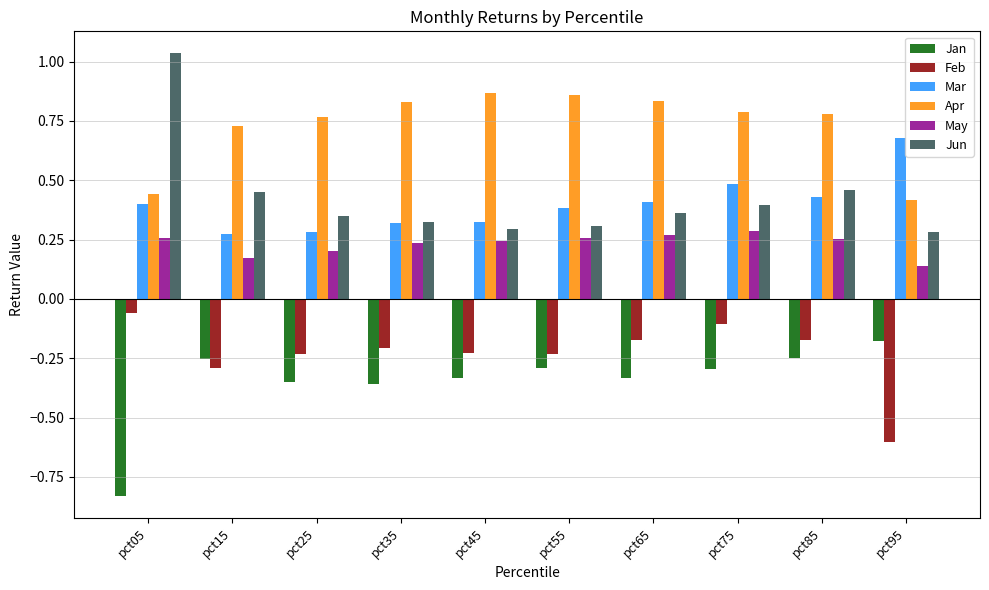

True or false: Jan has a value of -0.1 at pct15.

False